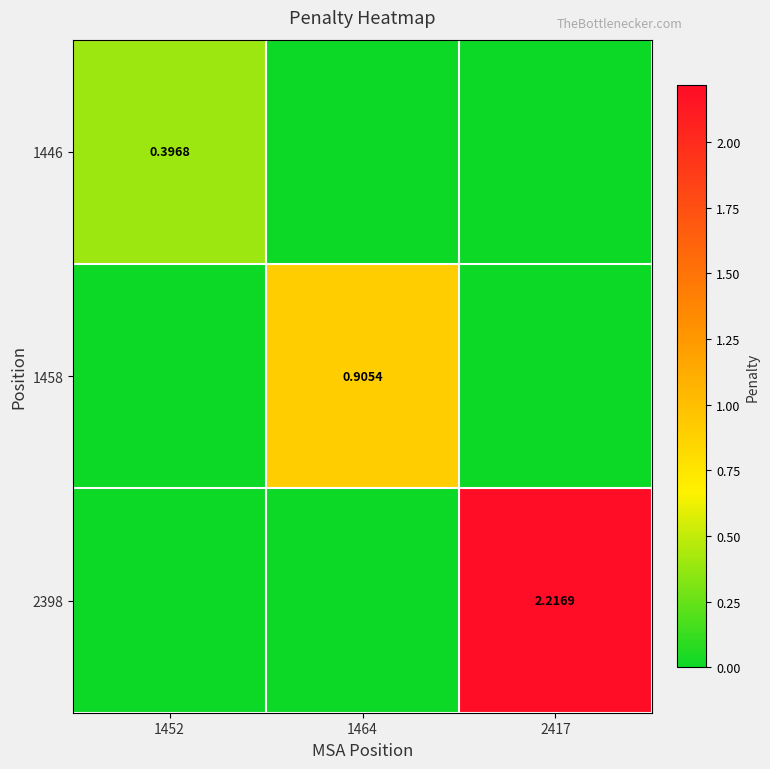

At which category is the sum across all series the highest?

2417